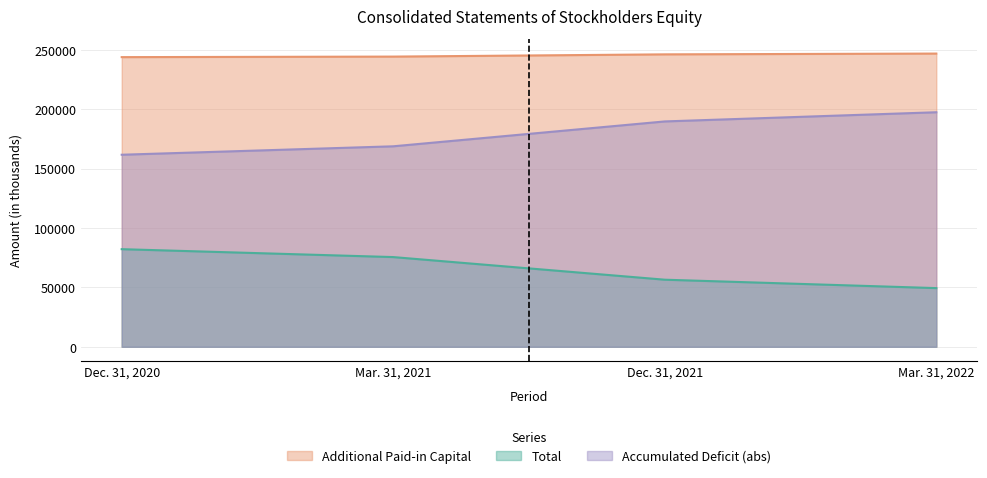

At Mar. 31, 2021, list the series in order from largest to smallest.

Additional Paid-in Capital, Accumulated Deficit (abs), Total